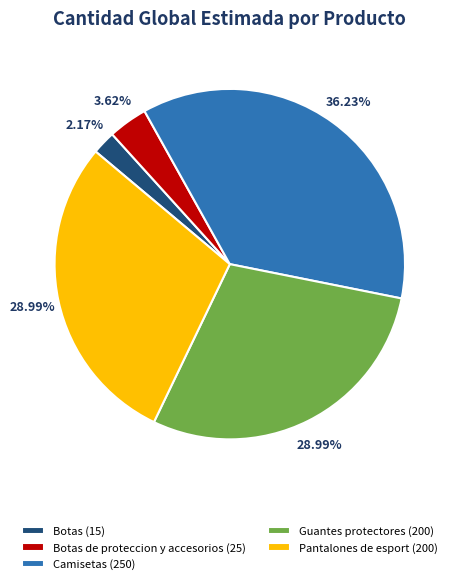

Is there any slice that represents more than half of the pie?

No